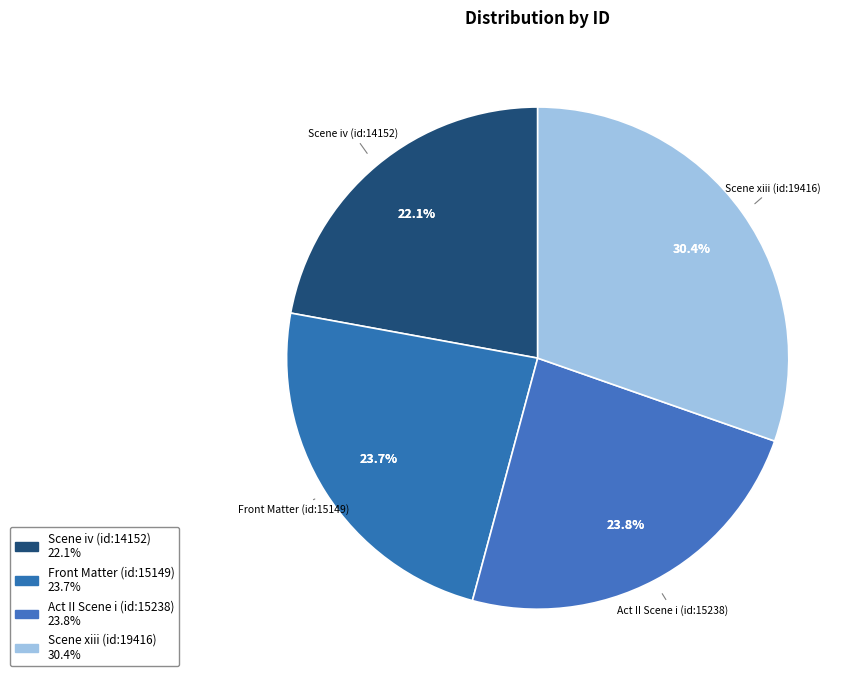

Which slice is the largest?

Scene xiii (id:19416)